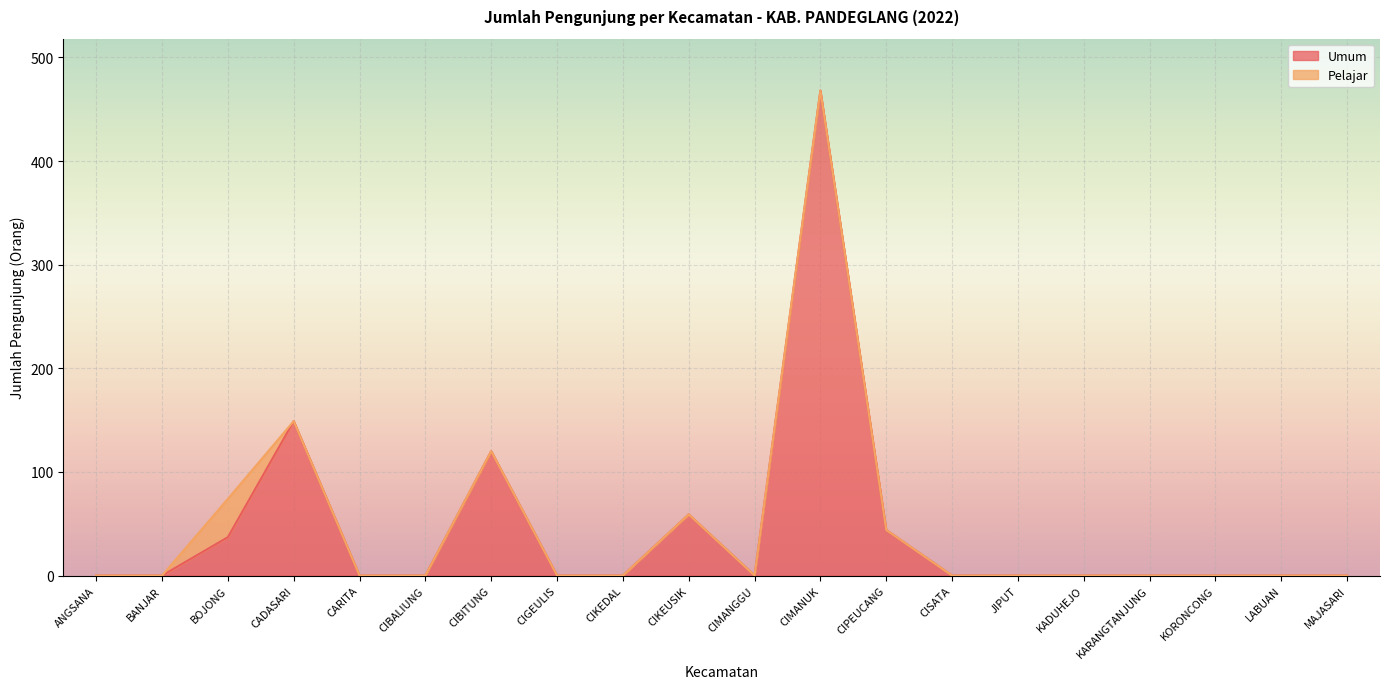

The value at CIPEUCANG is 44. True or false?

True